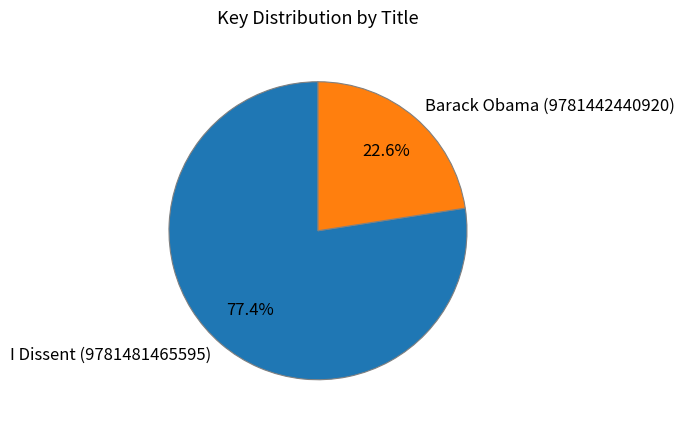

To the nearest percent, what portion does I Dissent (9781481465595) represent?

77%